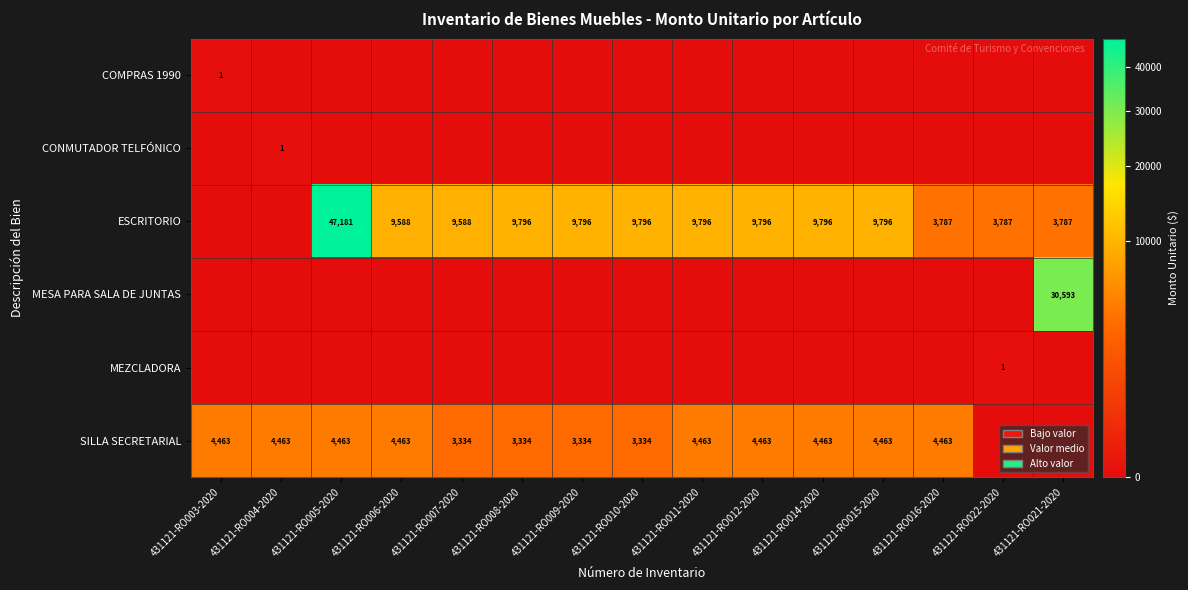

What is the sum of the SILLA SECRETARIAL values at 431121-RO016-2020 and 431121-RO007-2020?

7797